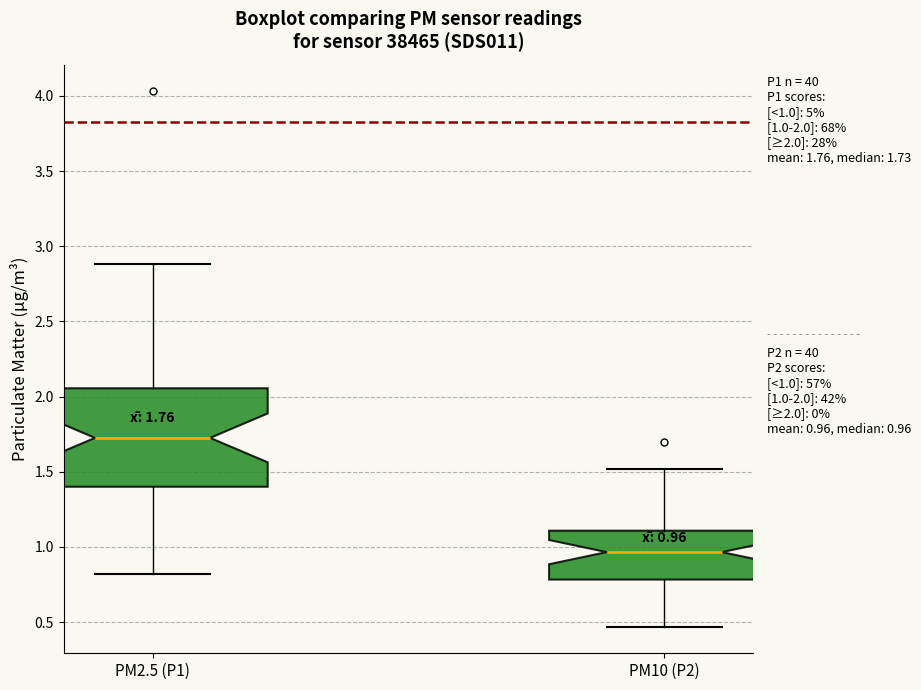

Which box is the tallest, from its lower edge to its upper edge?

PM2.5 (P1)